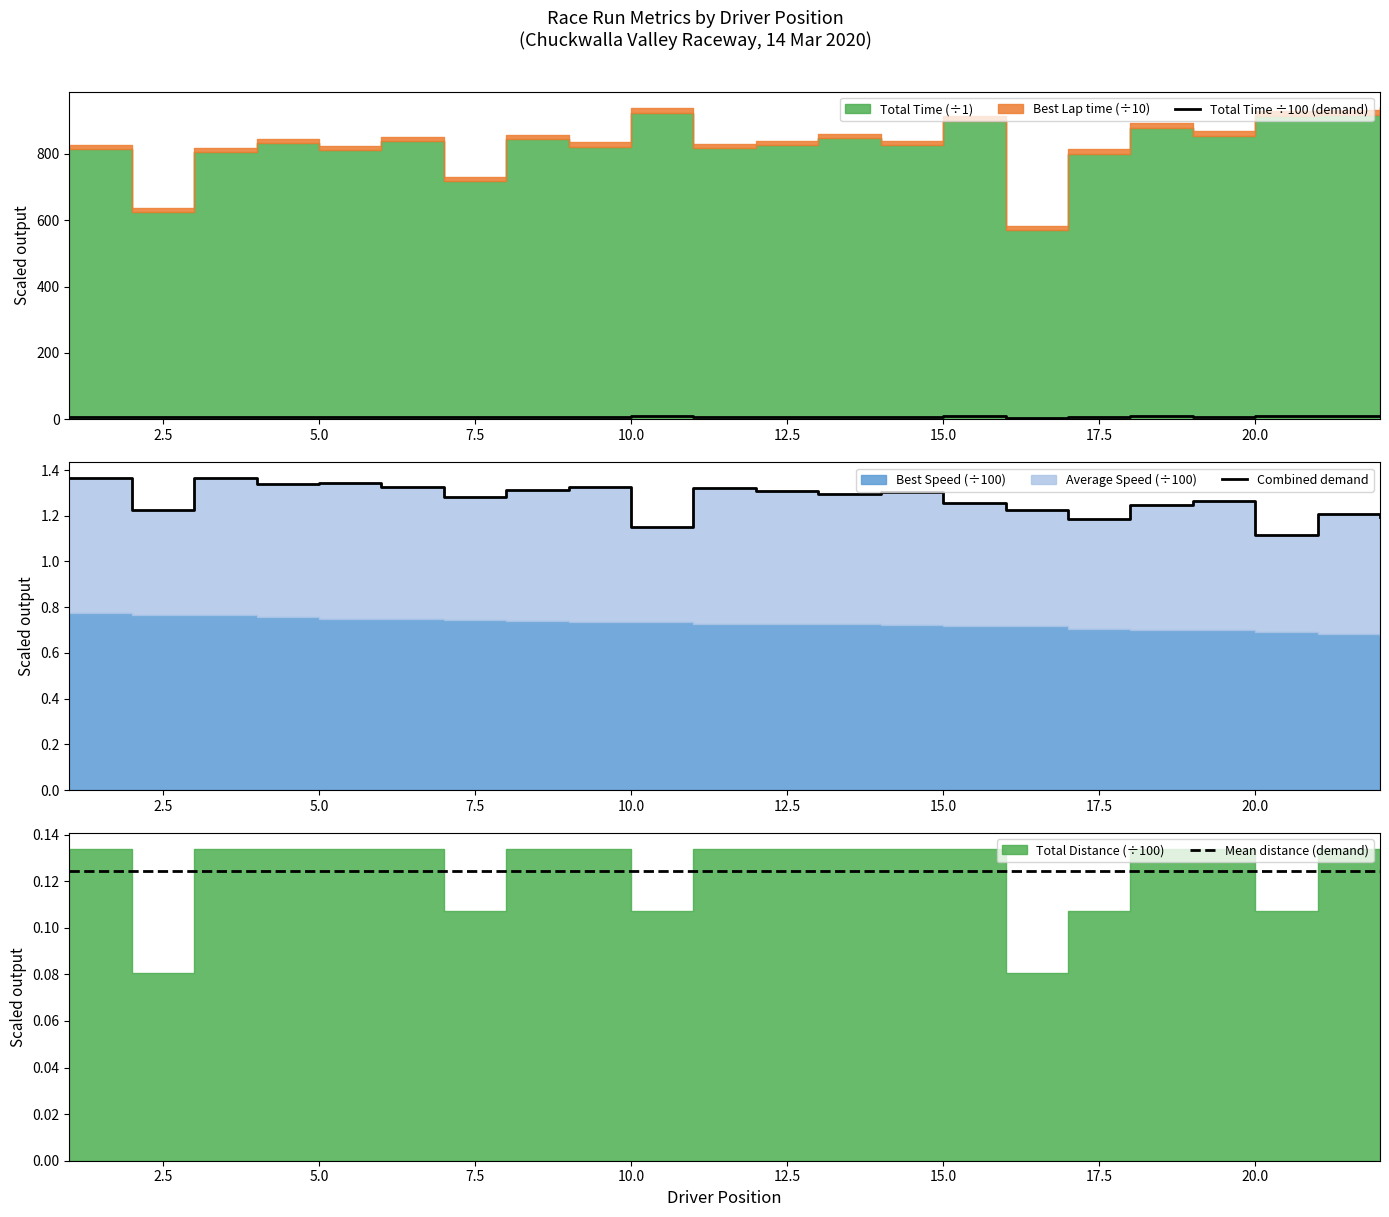

How many categories are shown in the chart?

22